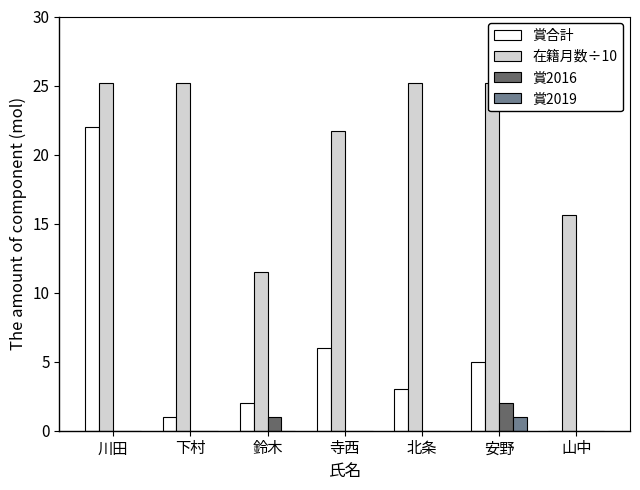

At 鈴木, list the series in order from largest to smallest.

在籍月数÷10, 賞合計, 賞2016, 賞2019